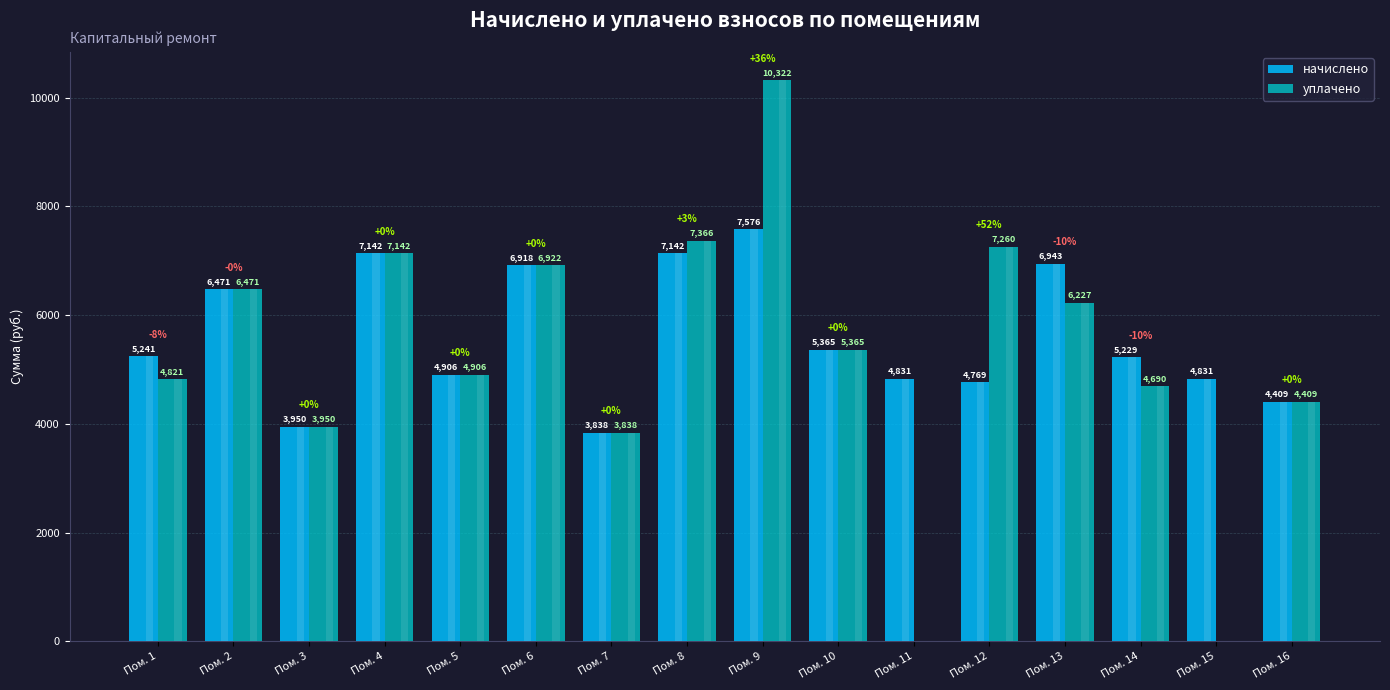

Reading right to left, what are all the values shown in this chart?

начислено: 4409.1	4831.4	5228.8	6943.0	4769.3	4831.4	5365.4	7576.2	7141.6	3838.0	6917.9	4905.9	7141.5	3949.6	6470.8	5241.1
уплачено: 4409.1	0.0	4689.9	6227.4	7260.0	0.0	5365.4	10321.7	7365.8	3838.0	6921.7	4905.9	7142.0	3949.6	6470.7	4821.4